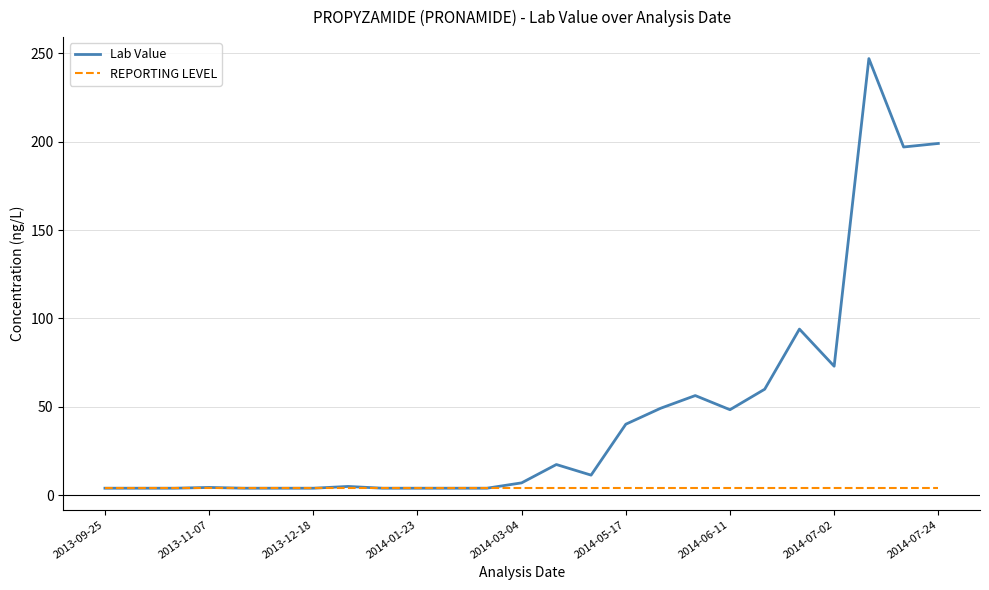

Which series has the largest total across all categories?

Lab Value